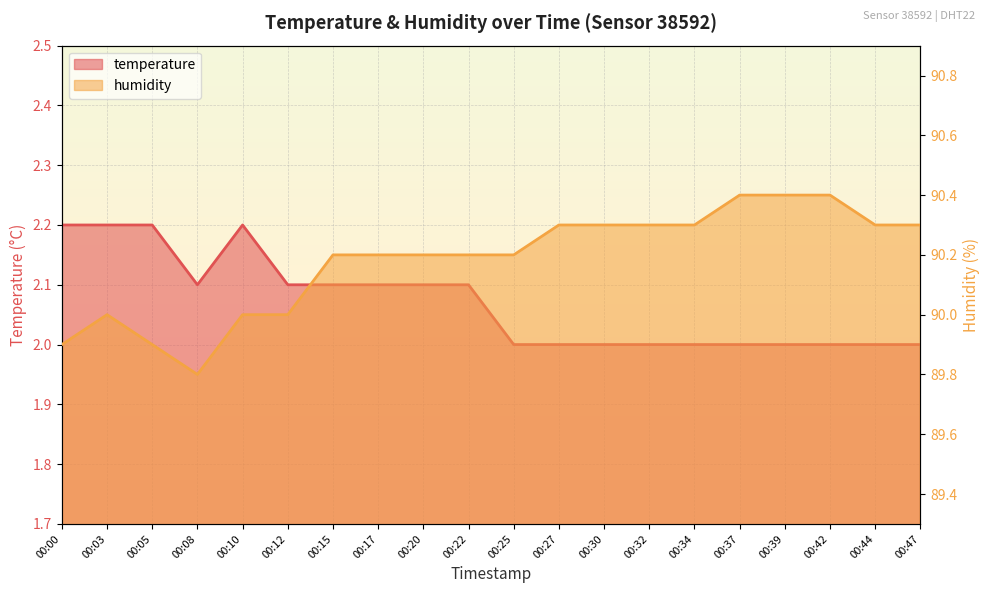

True or false: temperature has more than 0 interior local peaks.

True